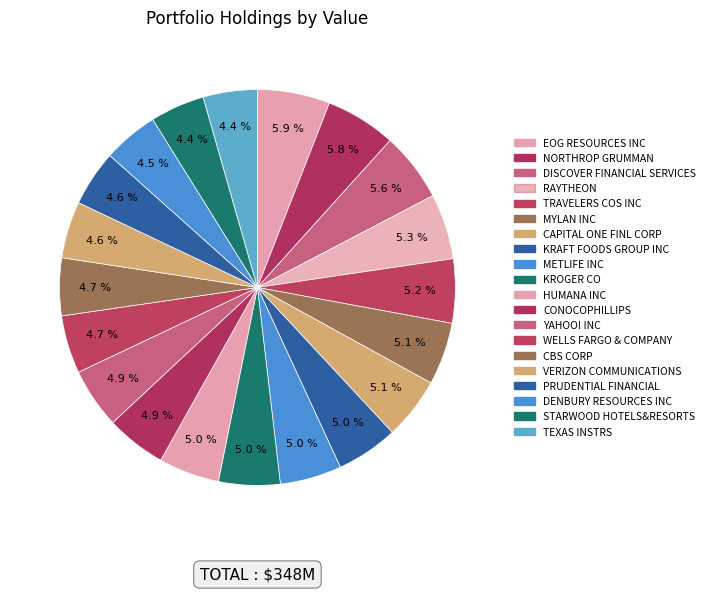

True or false: EOG RESOURCES INC accounts for 1% of the total.

False